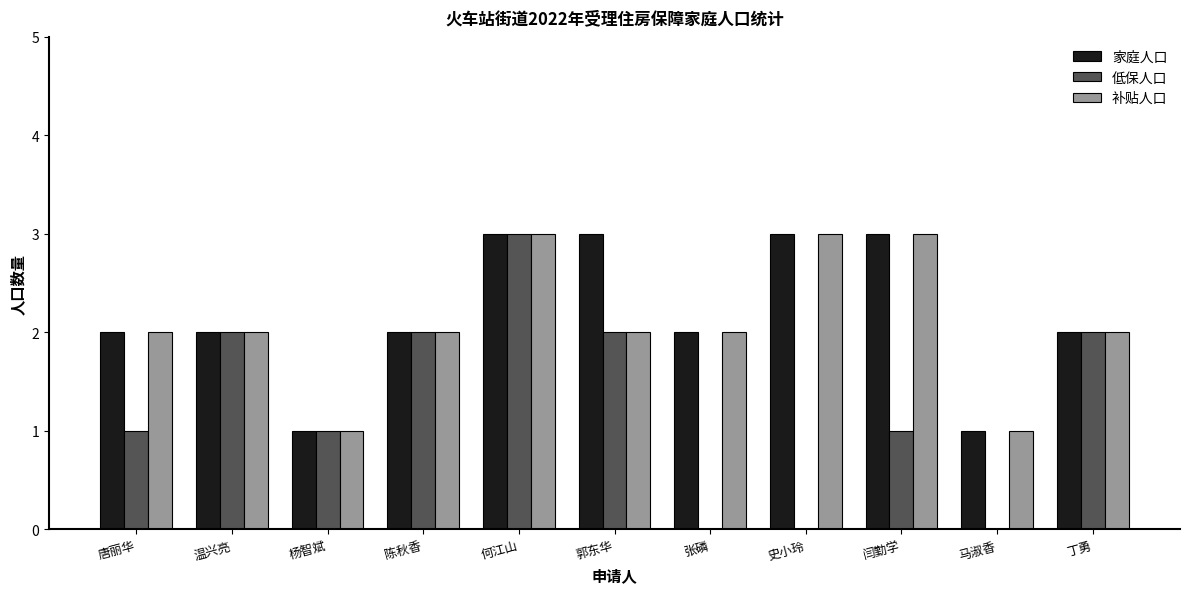

Does the chart contain stacked bars?

No